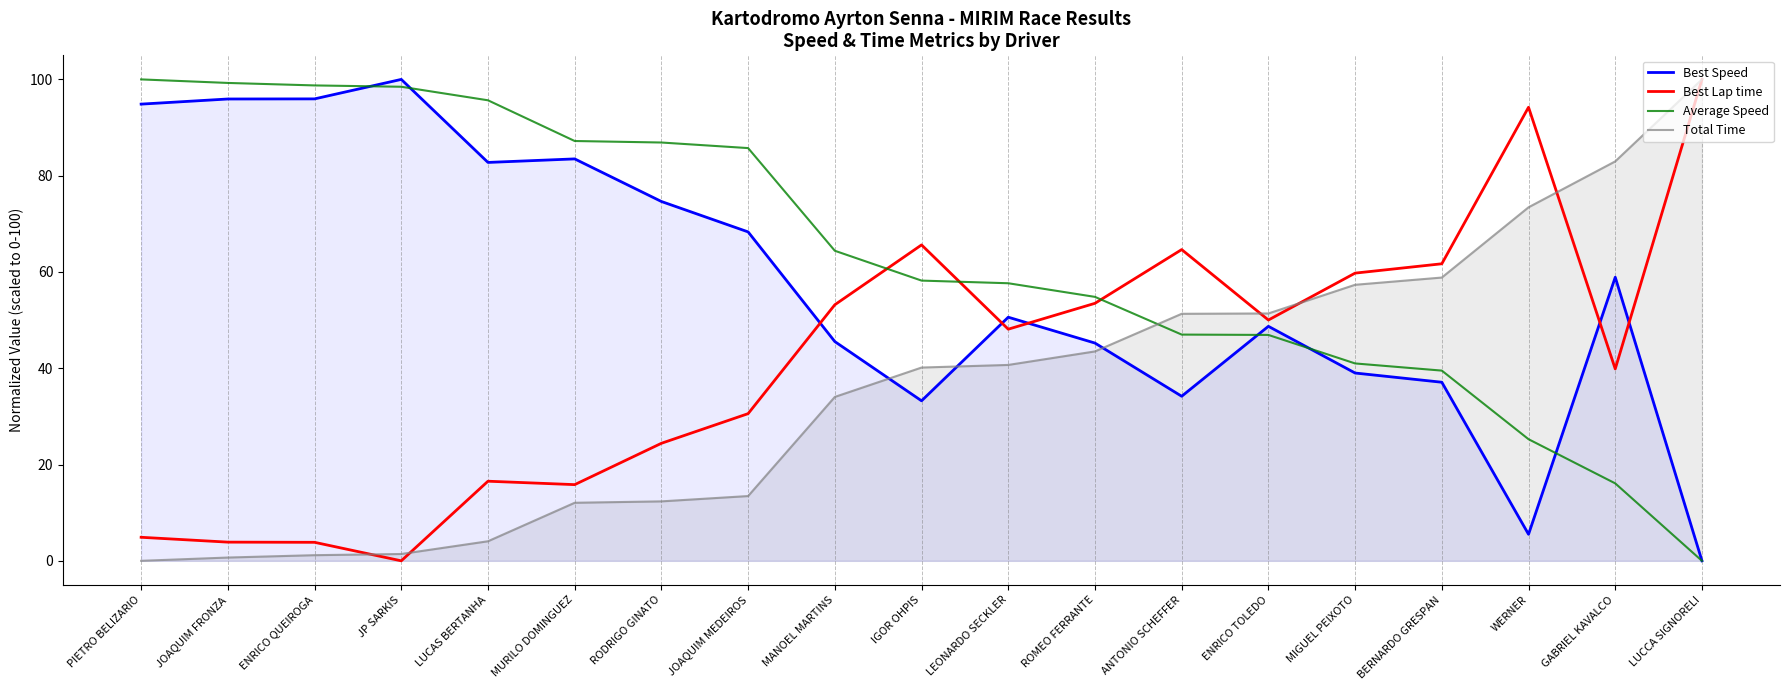

What is the greatest value displayed?

100.0